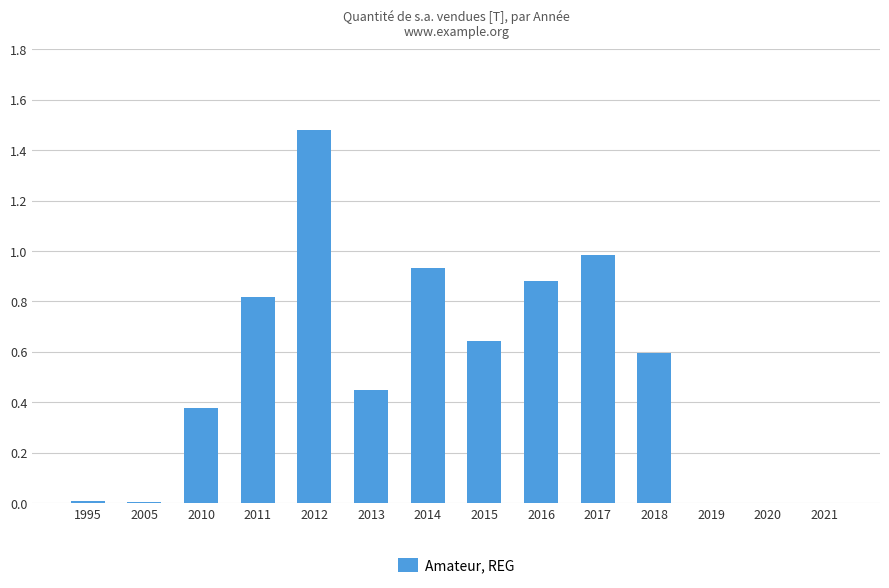

Which has a higher value, 2015 or 2017?

2017